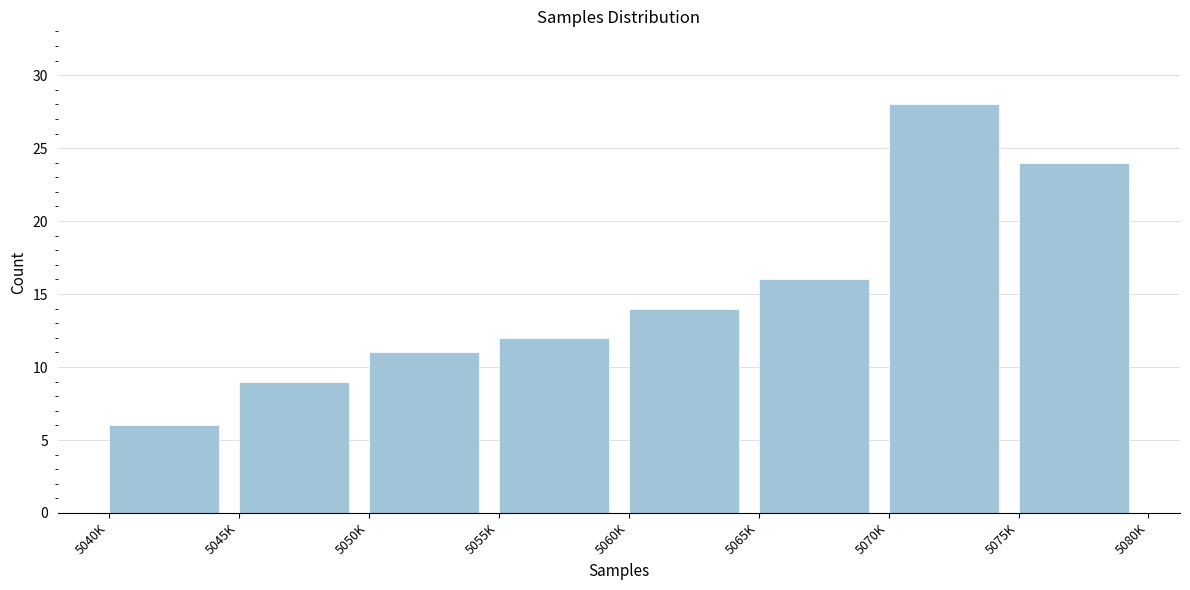

Reading left to right, extract all data points from this chart.

5040K=6	5045K=9	5050K=11	5055K=12	5060K=14	5065K=16	5070K=28	5075K=24